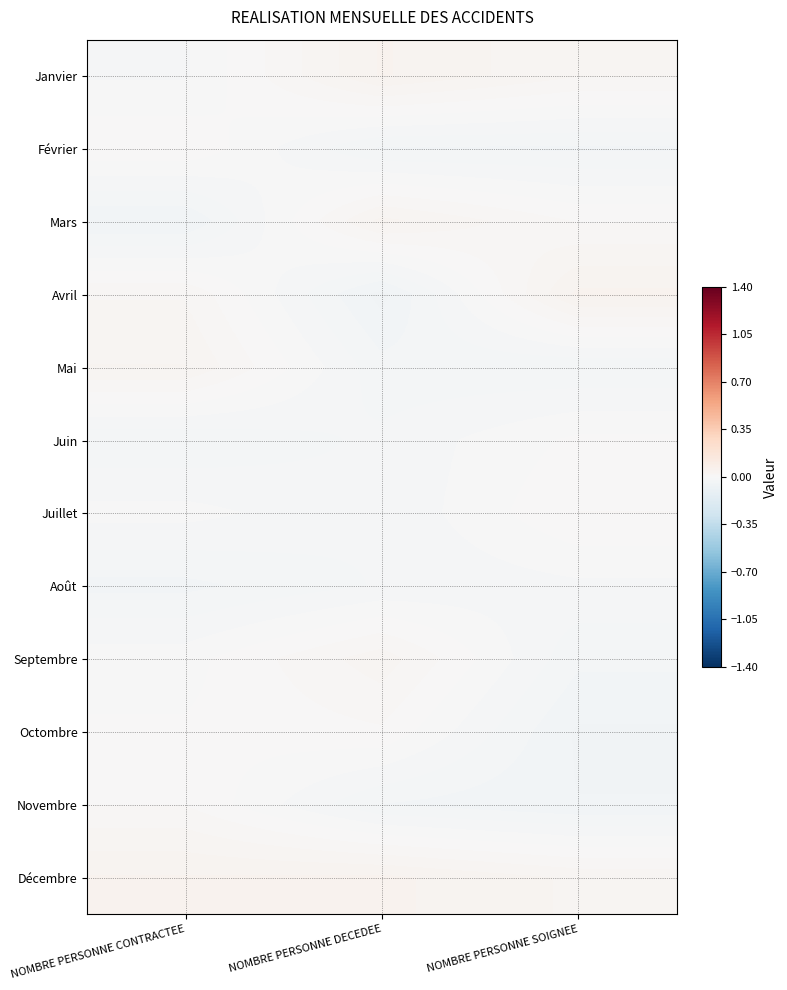

Reading left to right, list all the values displayed in this chart.

Janvier: NOMBRE PERSONNE CONTRACTEE=-0.0	NOMBRE PERSONNE DECEDEE=0.0	NOMBRE PERSONNE SOIGNEE=0.0
Février: NOMBRE PERSONNE CONTRACTEE=0.0	NOMBRE PERSONNE DECEDEE=-0.0	NOMBRE PERSONNE SOIGNEE=-0.0
Mars: NOMBRE PERSONNE CONTRACTEE=-0.0	NOMBRE PERSONNE DECEDEE=0.0	NOMBRE PERSONNE SOIGNEE=0.0
Avril: NOMBRE PERSONNE CONTRACTEE=0.0	NOMBRE PERSONNE DECEDEE=-0.0	NOMBRE PERSONNE SOIGNEE=0.0
Mai: NOMBRE PERSONNE CONTRACTEE=0.0	NOMBRE PERSONNE DECEDEE=-0.0	NOMBRE PERSONNE SOIGNEE=-0.0
Juin: NOMBRE PERSONNE CONTRACTEE=-0.0	NOMBRE PERSONNE DECEDEE=-0.0	NOMBRE PERSONNE SOIGNEE=0.0
Juillet: NOMBRE PERSONNE CONTRACTEE=-0.0	NOMBRE PERSONNE DECEDEE=-0.0	NOMBRE PERSONNE SOIGNEE=0.0
Août: NOMBRE PERSONNE CONTRACTEE=-0.0	NOMBRE PERSONNE DECEDEE=-0.0	NOMBRE PERSONNE SOIGNEE=-0.0
Septembre: NOMBRE PERSONNE CONTRACTEE=-0.0	NOMBRE PERSONNE DECEDEE=0.0	NOMBRE PERSONNE SOIGNEE=-0.0
Octombre: NOMBRE PERSONNE CONTRACTEE=0.0	NOMBRE PERSONNE DECEDEE=0.0	NOMBRE PERSONNE SOIGNEE=-0.0
Novembre: NOMBRE PERSONNE CONTRACTEE=0.0	NOMBRE PERSONNE DECEDEE=-0.0	NOMBRE PERSONNE SOIGNEE=-0.0
Décembre: NOMBRE PERSONNE CONTRACTEE=0.0	NOMBRE PERSONNE DECEDEE=0.0	NOMBRE PERSONNE SOIGNEE=0.0